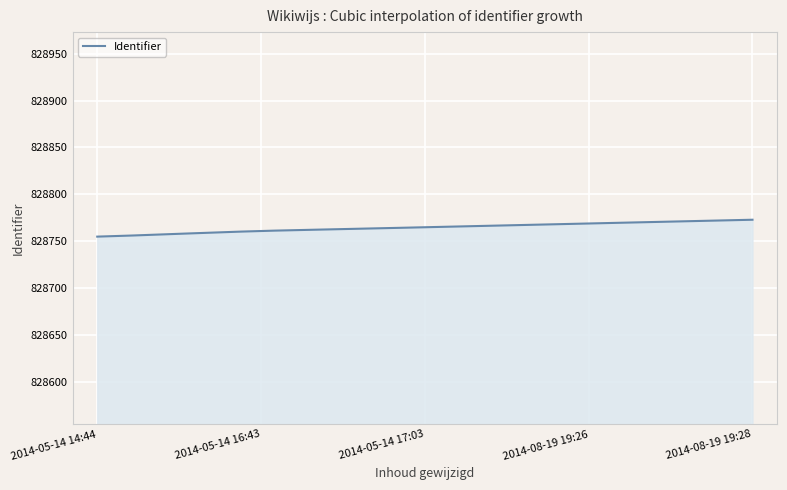

What is the greatest value displayed?

828773.0